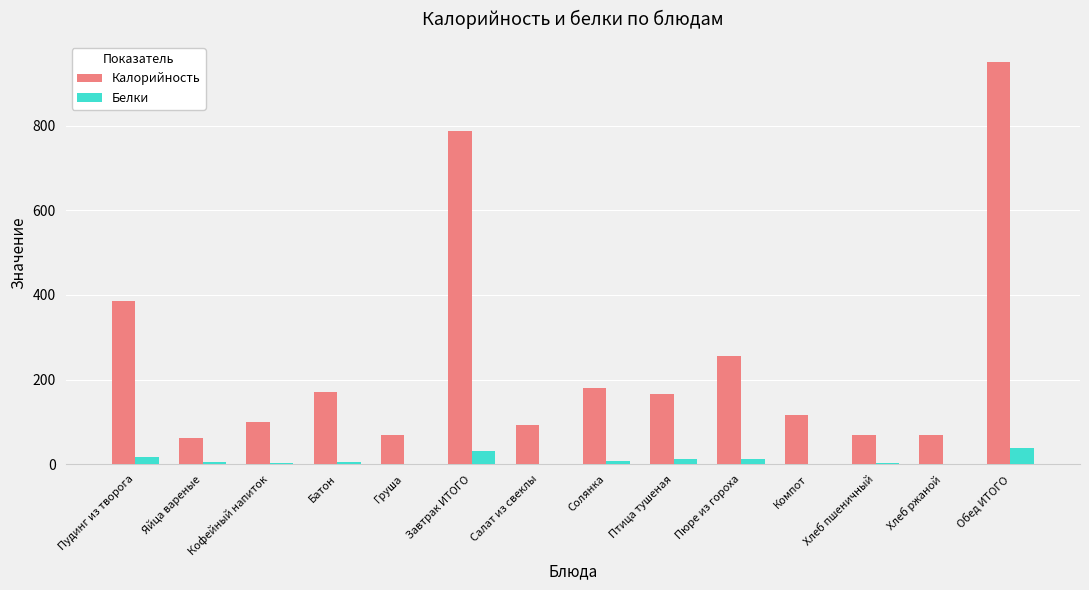

Is it true that Калорийность equals 116.5 at Груша?

False